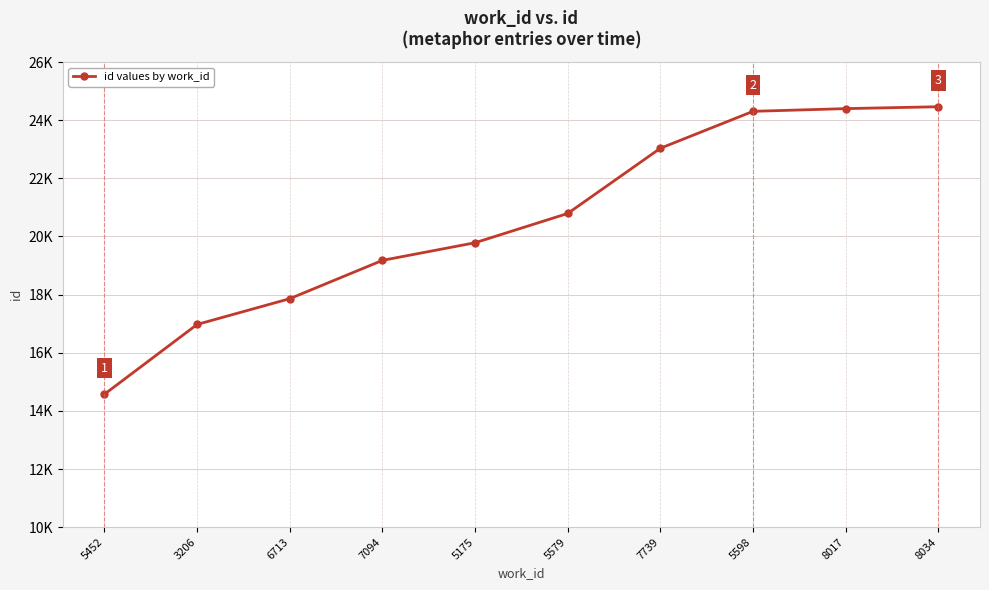

Read the value at 6713, to the nearest 10.

17860